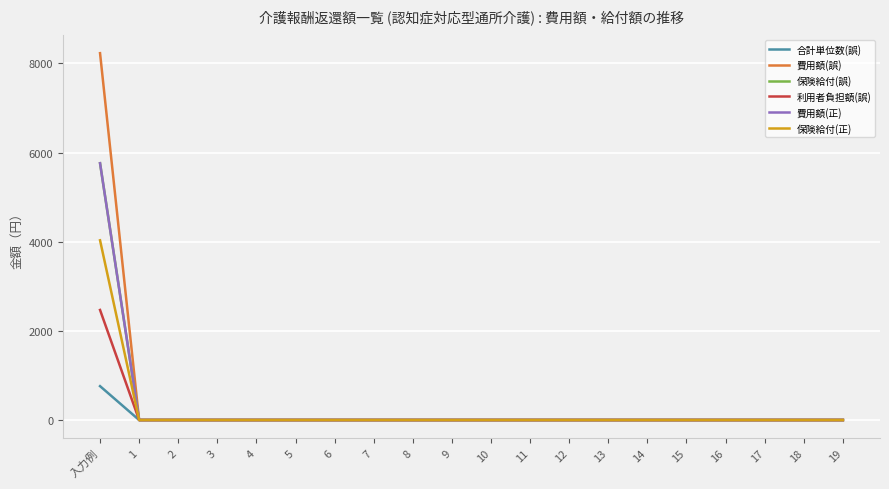

What is the label of the 5th point from the right?

15